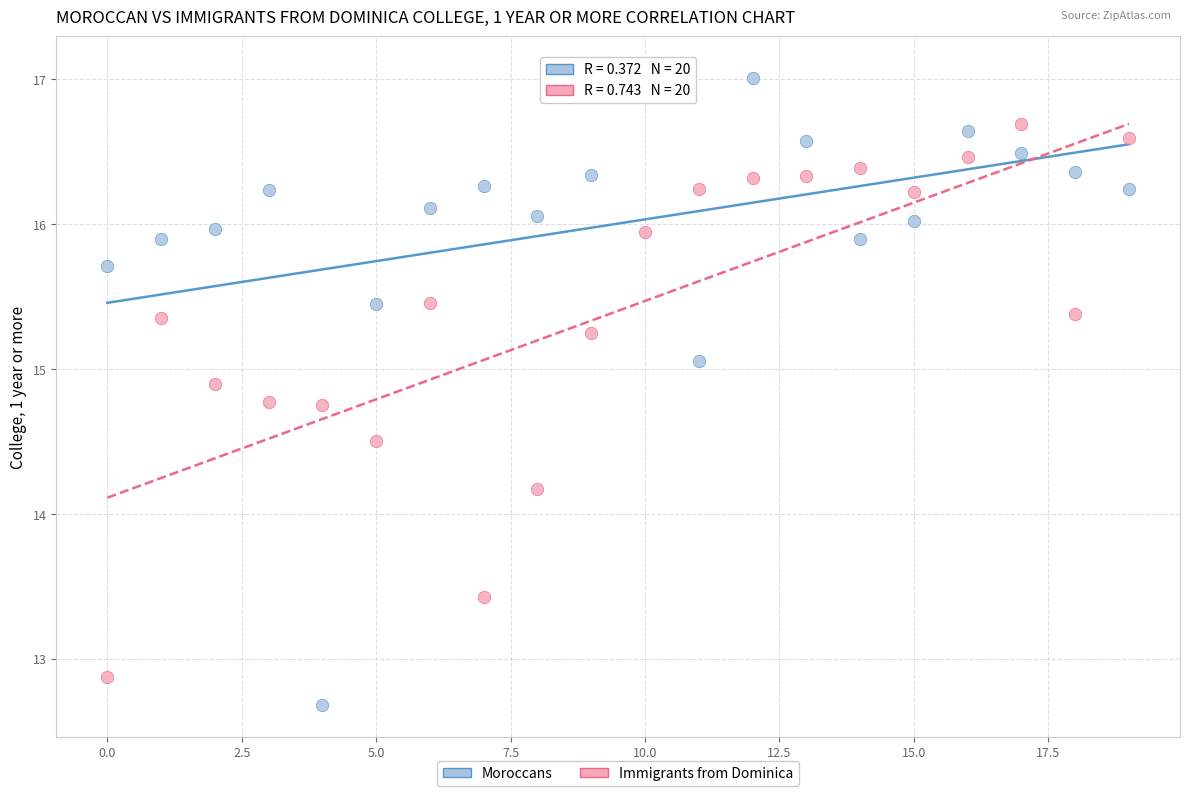

What are all the series names shown in the legend?

Moroccans, Immigrants from Dominica